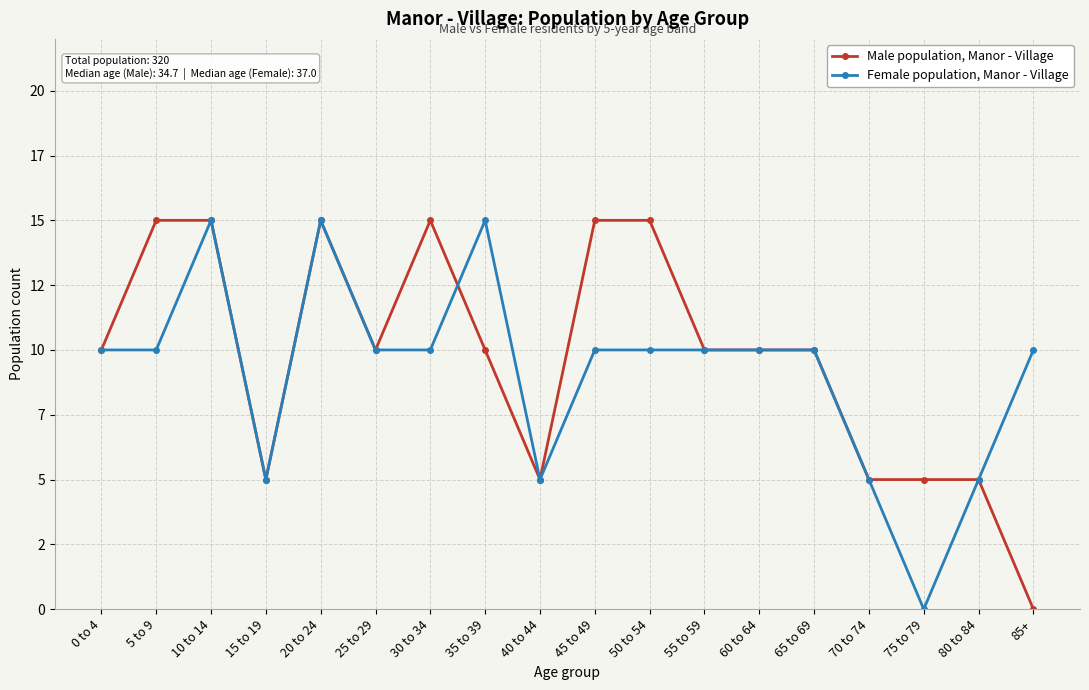

True or false: Female population, Manor - Village has a value of 10 at 65 to 69.

True